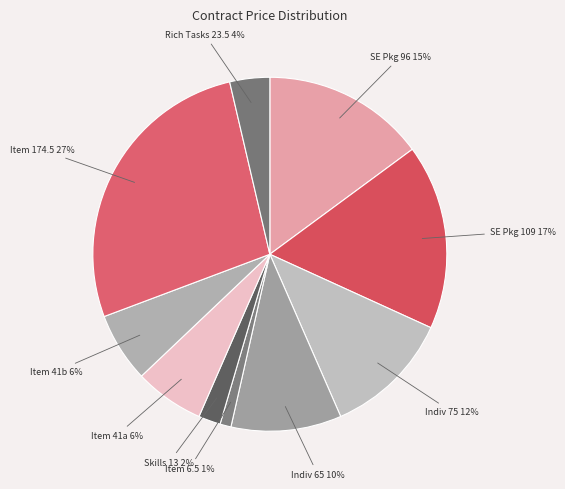

Is there a majority slice in this chart?

No